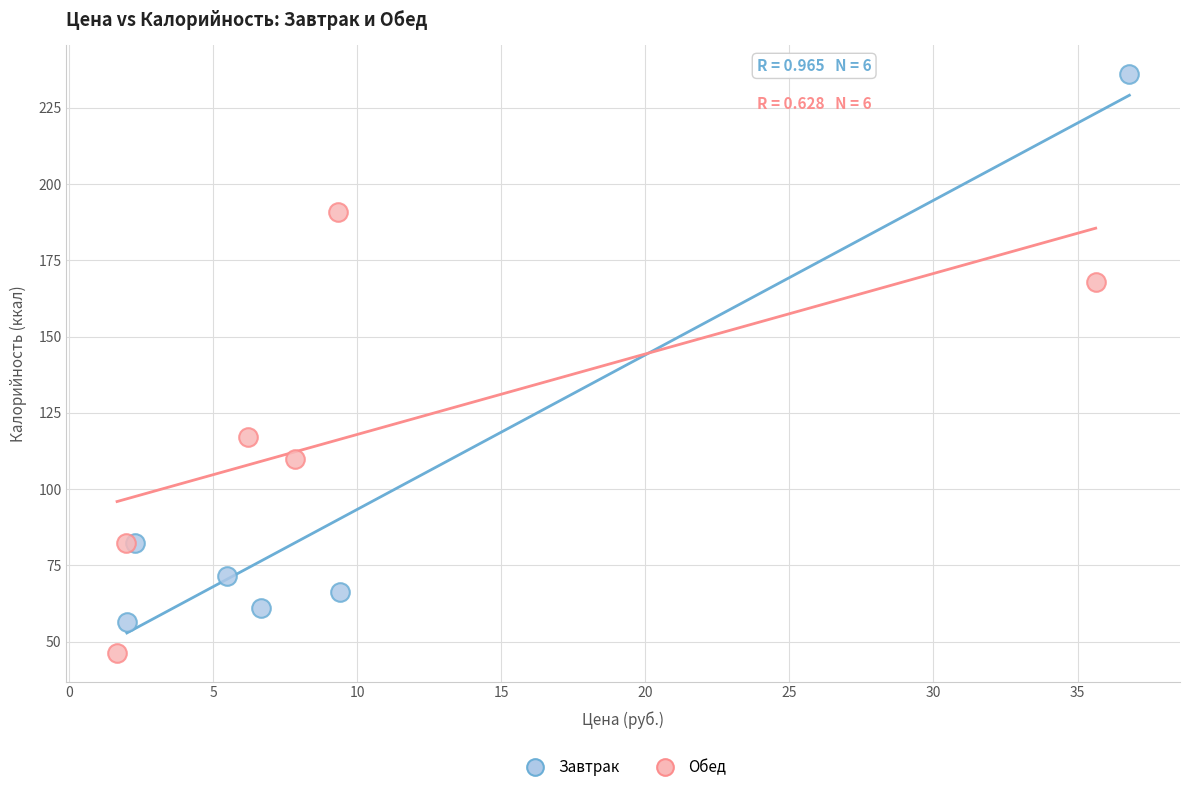

Which series has the largest Y range (max minus min)?

Завтрак